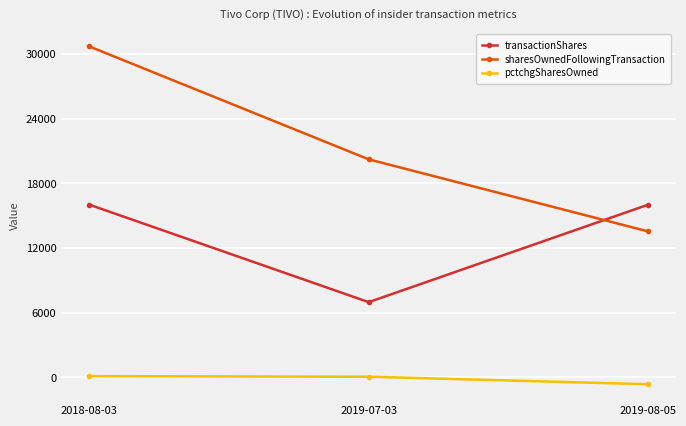

At which label does pctchgSharesOwned first exceed 53?

2018-08-03